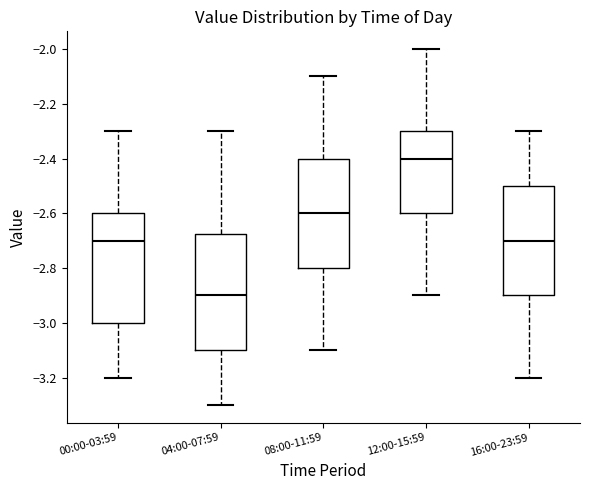

Reading left to right, read every box against the y-axis: the position of its median line, the range the box covers, and the ends of its whiskers. The values are not printed on the chart, so give them approximately, as read against the axis.

00:00-03:59: median -2.70, box -3.00 to -2.60, whiskers -3.20 to -2.30
04:00-07:59: median -2.90, box -3.10 to -2.68, whiskers -3.30 to -2.30
08:00-11:59: median -2.60, box -2.80 to -2.40, whiskers -3.10 to -2.10
12:00-15:59: median -2.40, box -2.60 to -2.30, whiskers -2.90 to -2.00
16:00-23:59: median -2.70, box -2.90 to -2.50, whiskers -3.20 to -2.30